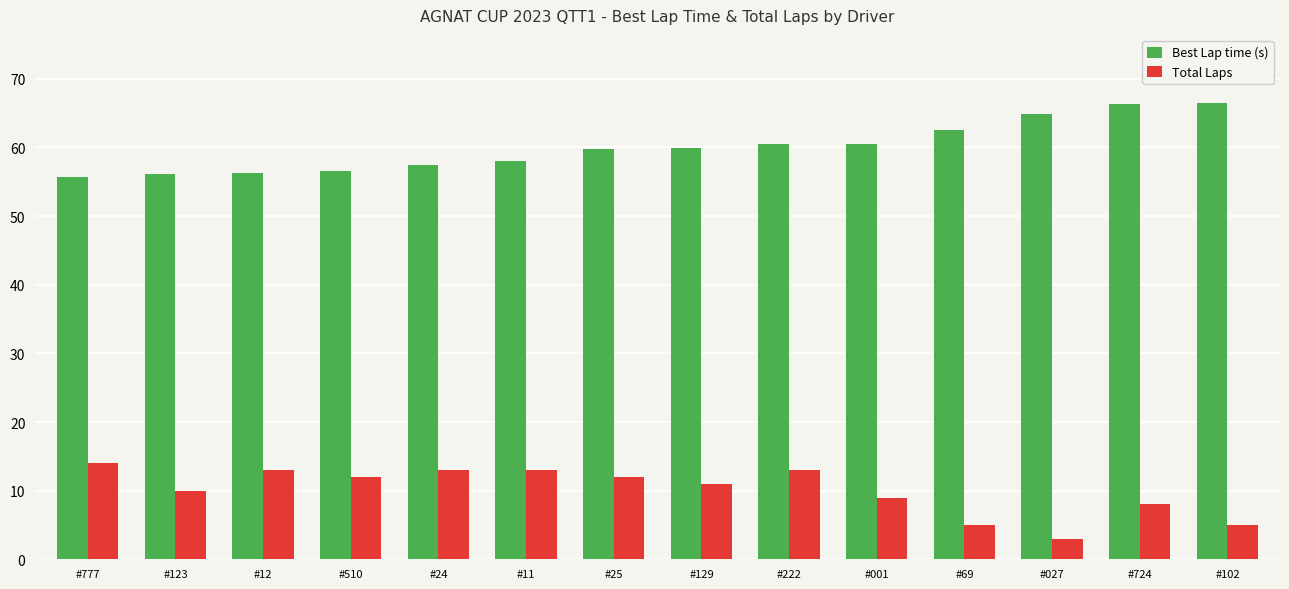

The value of Total Laps at #25 is 5.4. True or false?

False